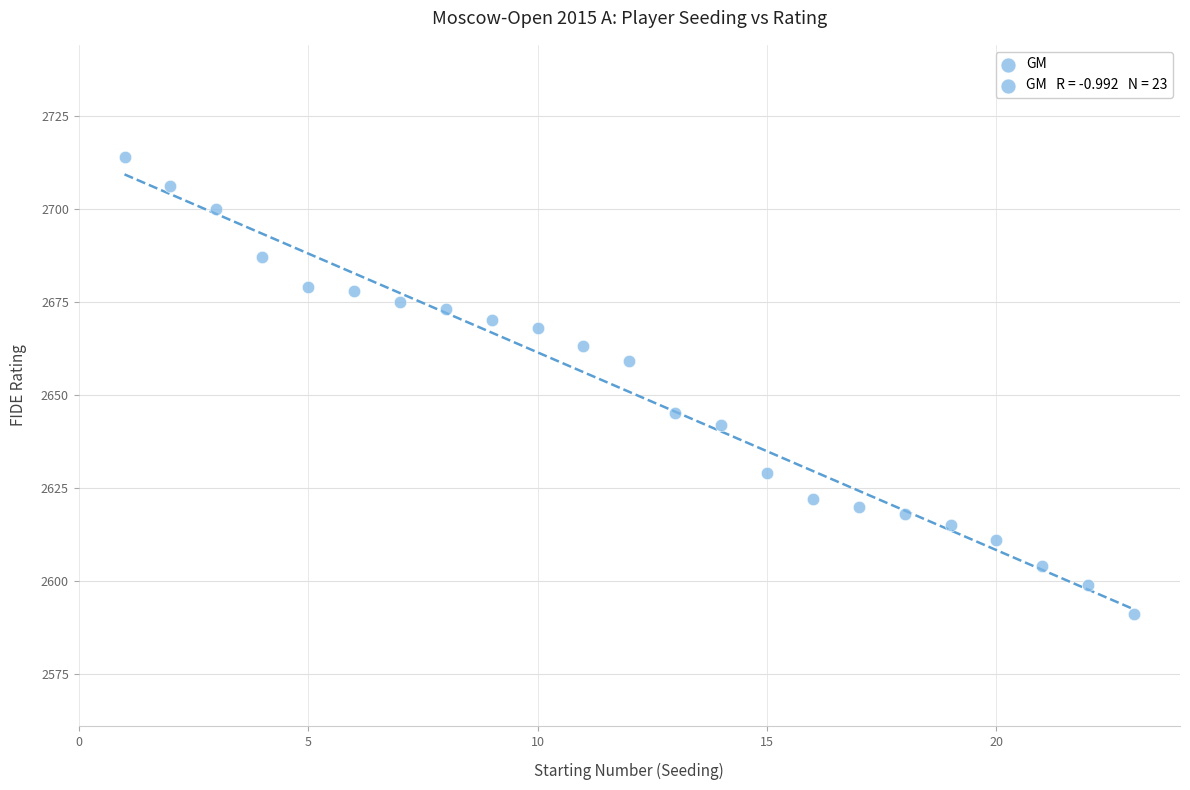

What is the range of X values (max minus min)?

22